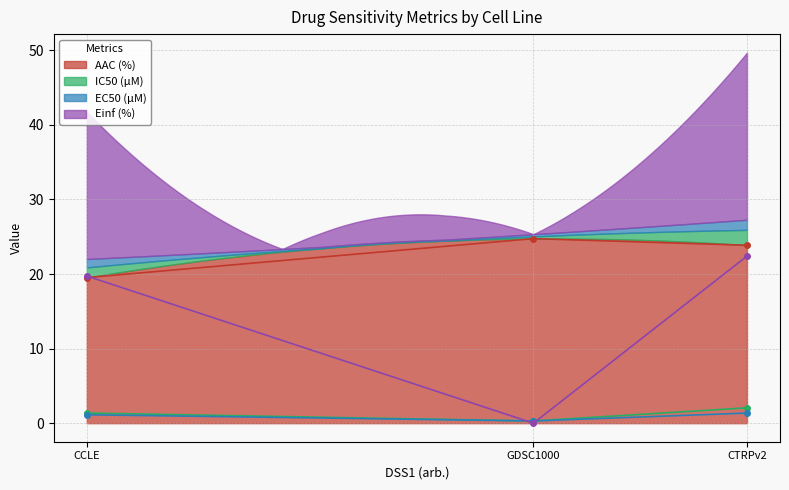

Does the chart display data point markers on the line(s)?

Yes